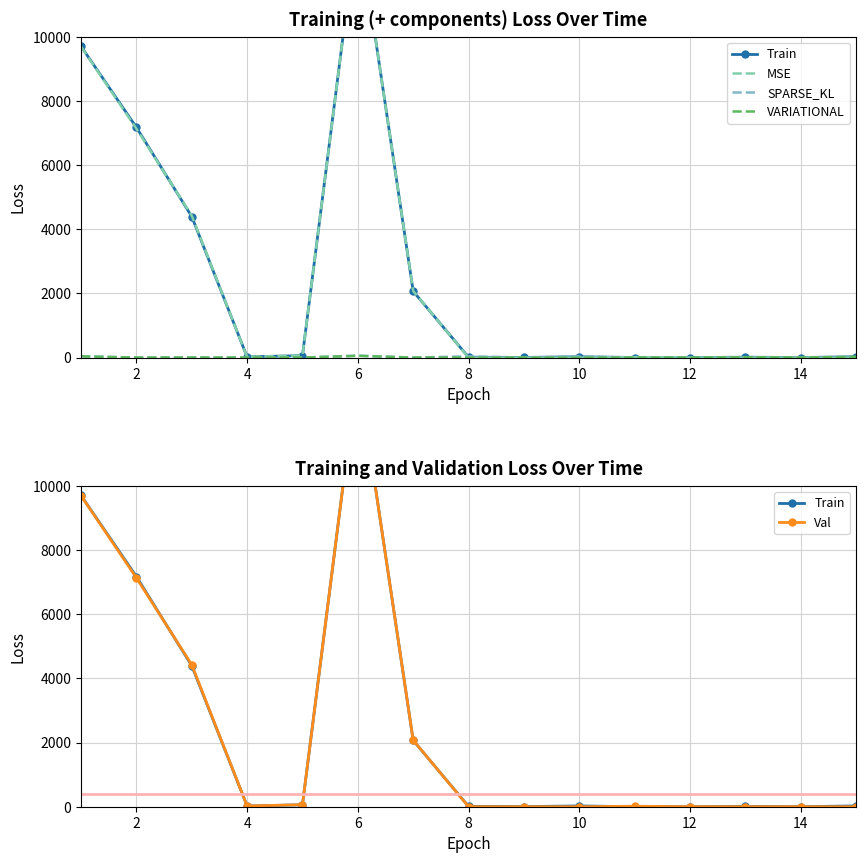

True or false: SPARSE_KL has a value of 22 at 10.

False